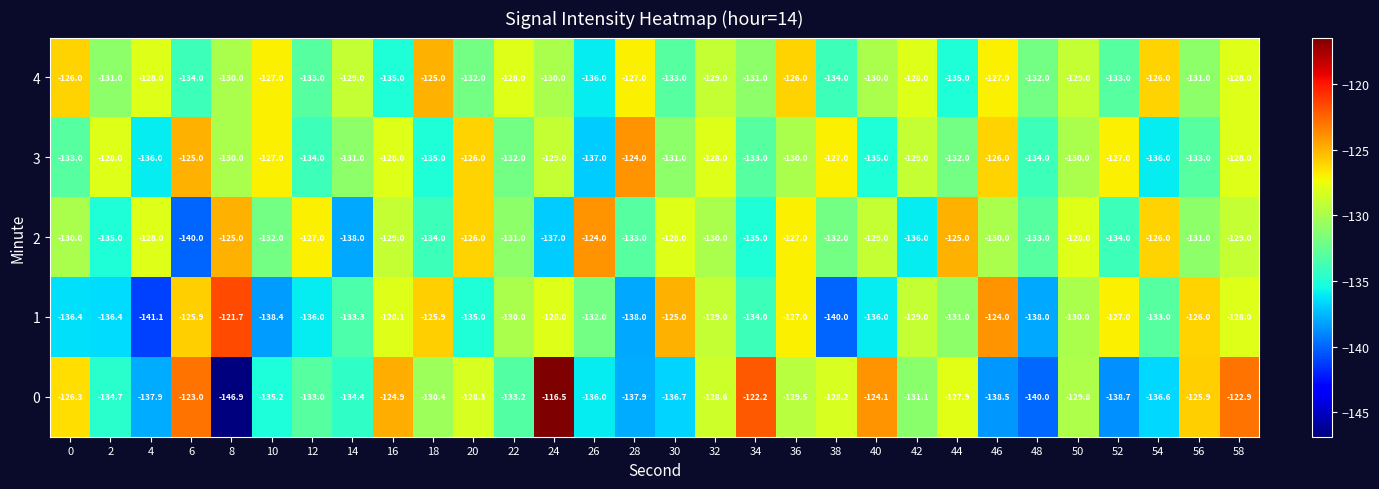

The value of 1 at 48 is -138.0. True or false?

True